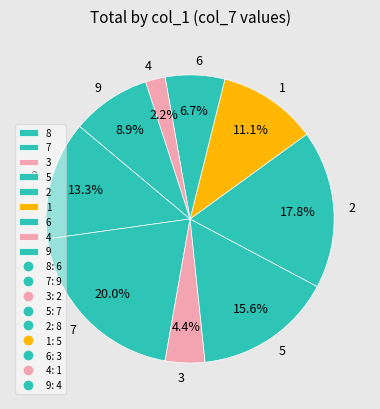

To the nearest percent, what portion does 7 represent?

20%